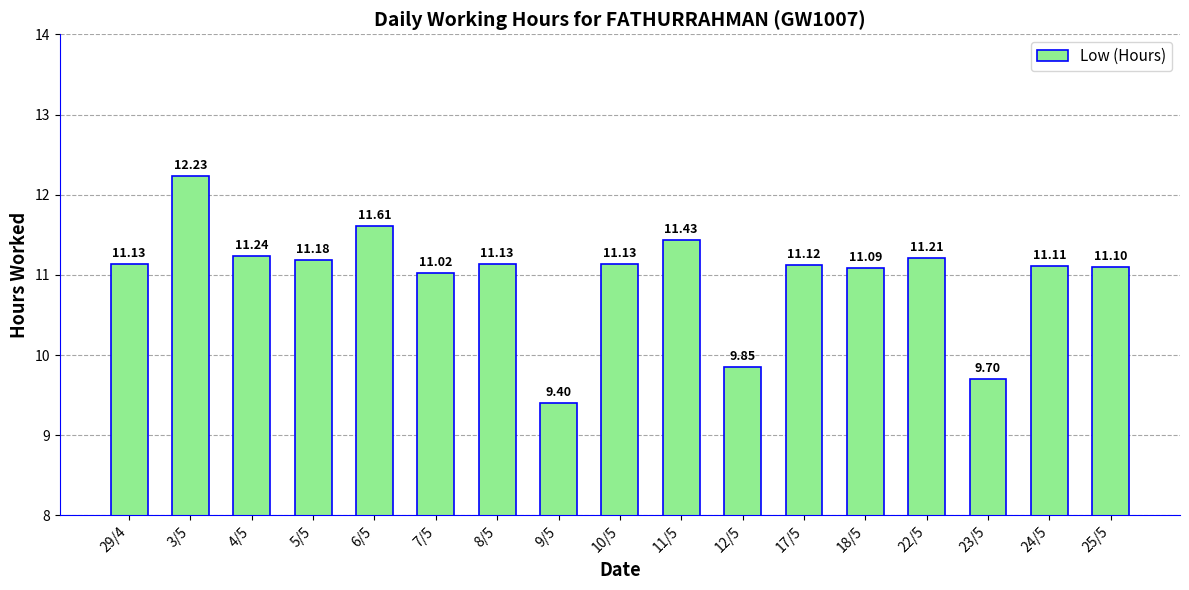

What is the approximate value at 10/5?

11.1